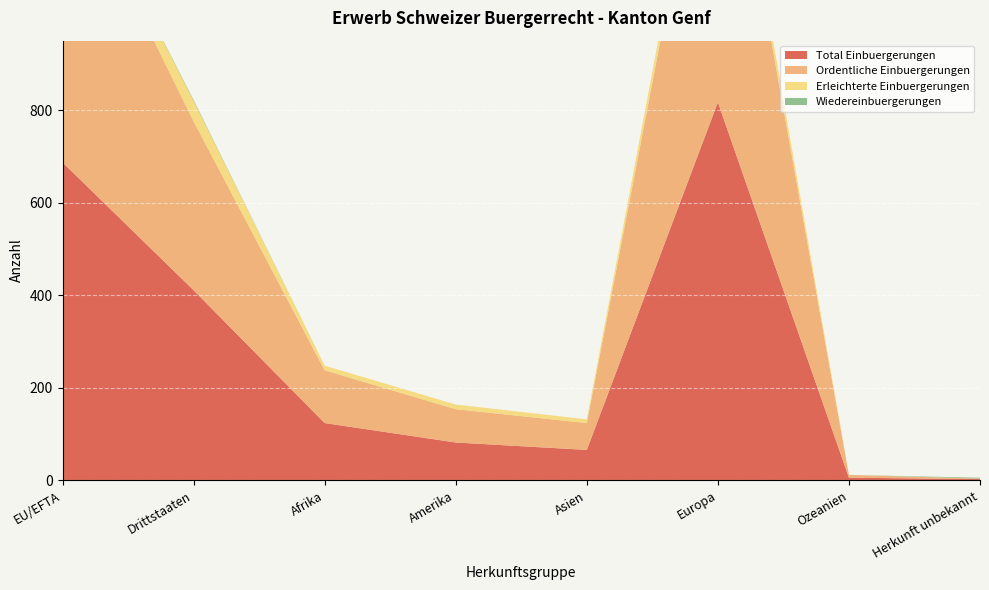

Reading left to right, transcribe all the data shown in this chart.

Total Einbuergerungen: EU/EFTA=687	Drittstaaten=411	Afrika=124	Amerika=82	Asien=66	Europa=817	Ozeanien=6	Herkunft unbekannt=3
Ordentliche Einbuergerungen: EU/EFTA=664	Drittstaaten=365	Afrika=114	Amerika=72	Asien=58	Europa=778	Ozeanien=6	Herkunft unbekannt=1
Erleichterte Einbuergerungen: EU/EFTA=23	Drittstaaten=44	Afrika=10	Amerika=10	Asien=8	Europa=39	Ozeanien=0	Herkunft unbekannt=0
Wiedereinbuergerungen: EU/EFTA=0	Drittstaaten=2	Afrika=0	Amerika=0	Asien=0	Europa=0	Ozeanien=0	Herkunft unbekannt=2